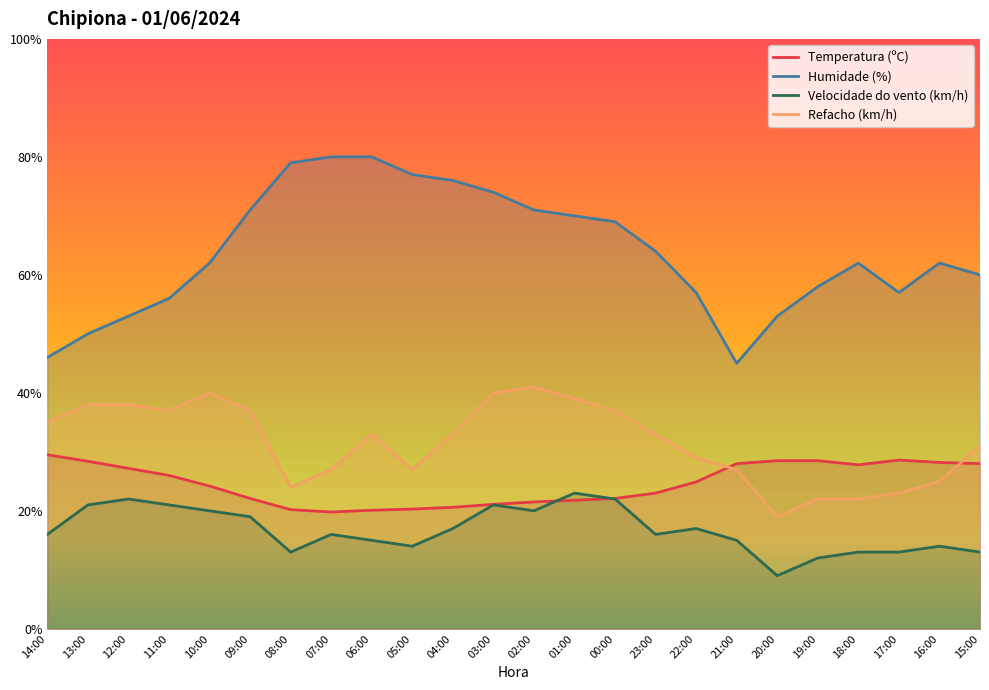

What is the approximate value of Temperatura (ºC) at 11:00?

26.0